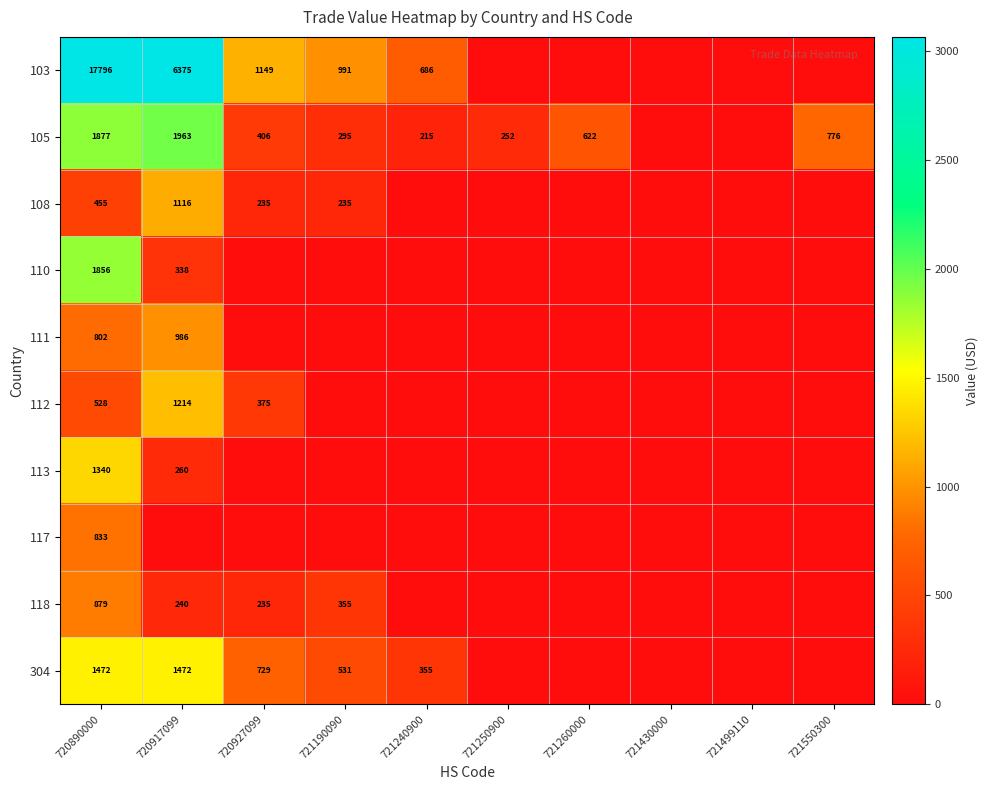

The value of 304 at 721190090 is 531. True or false?

True